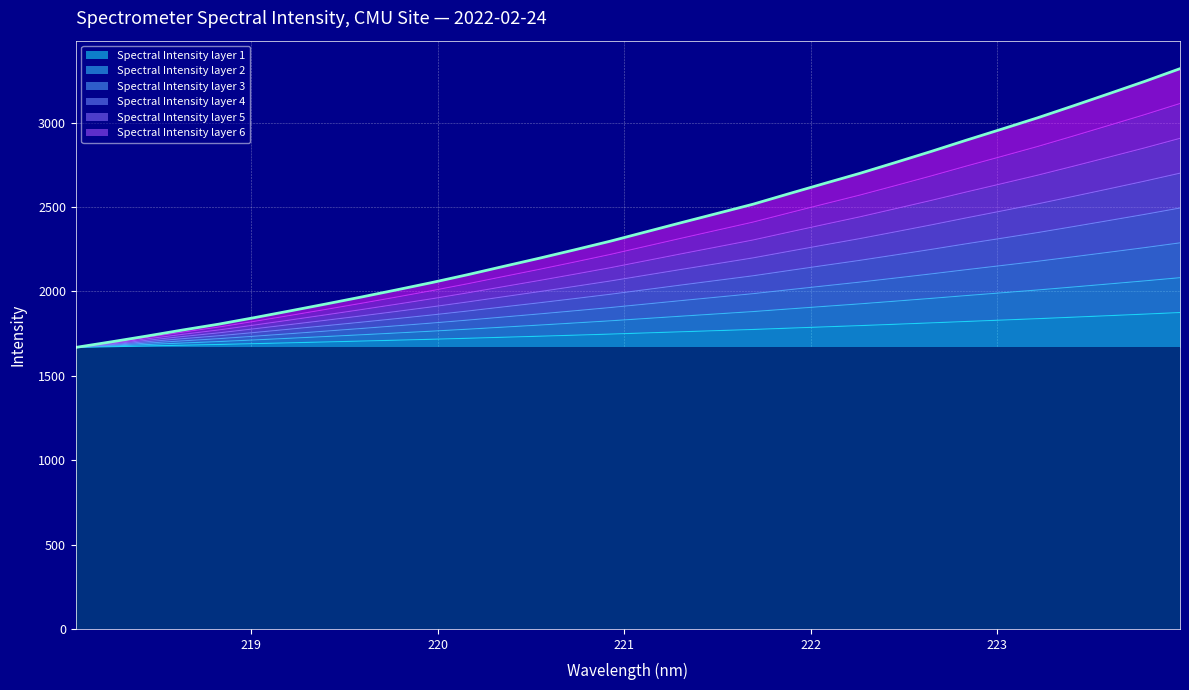

What is the greatest value displayed?

3320.2